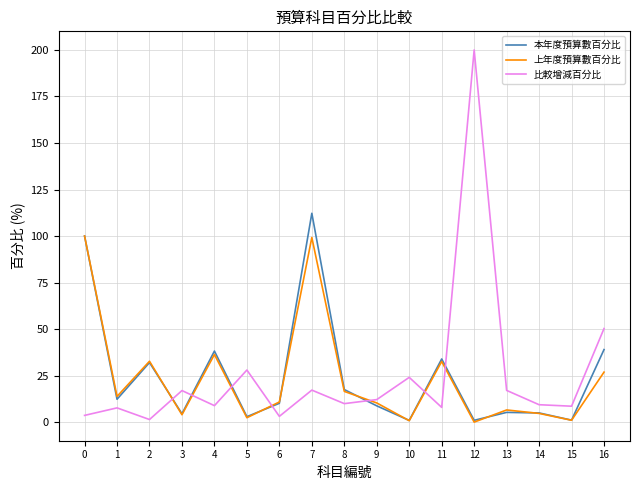

True or false: 本年度預算數百分比 and 比較增減百分比 intersect in this chart.

True